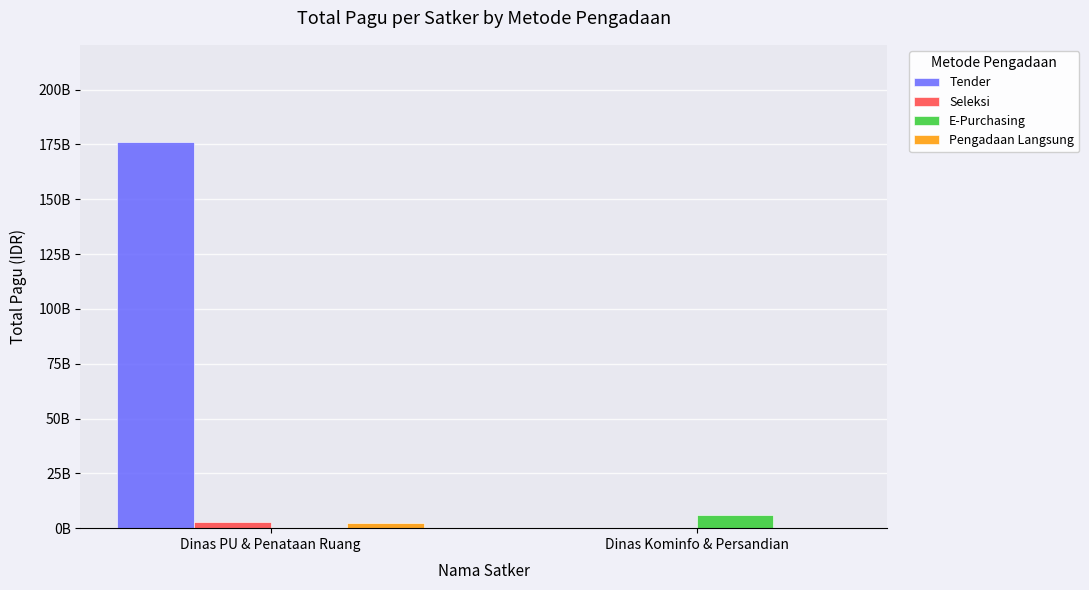

At Dinas Kominfo & Persandian, list the series in order from largest to smallest.

E-Purchasing, Tender, Seleksi, Pengadaan Langsung